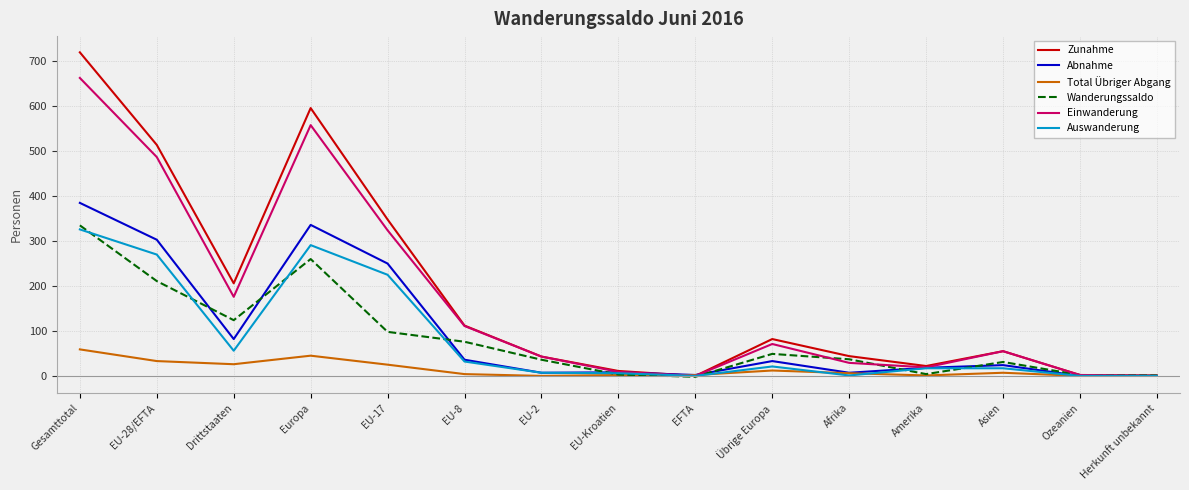

Count the number of data series in this chart.

6